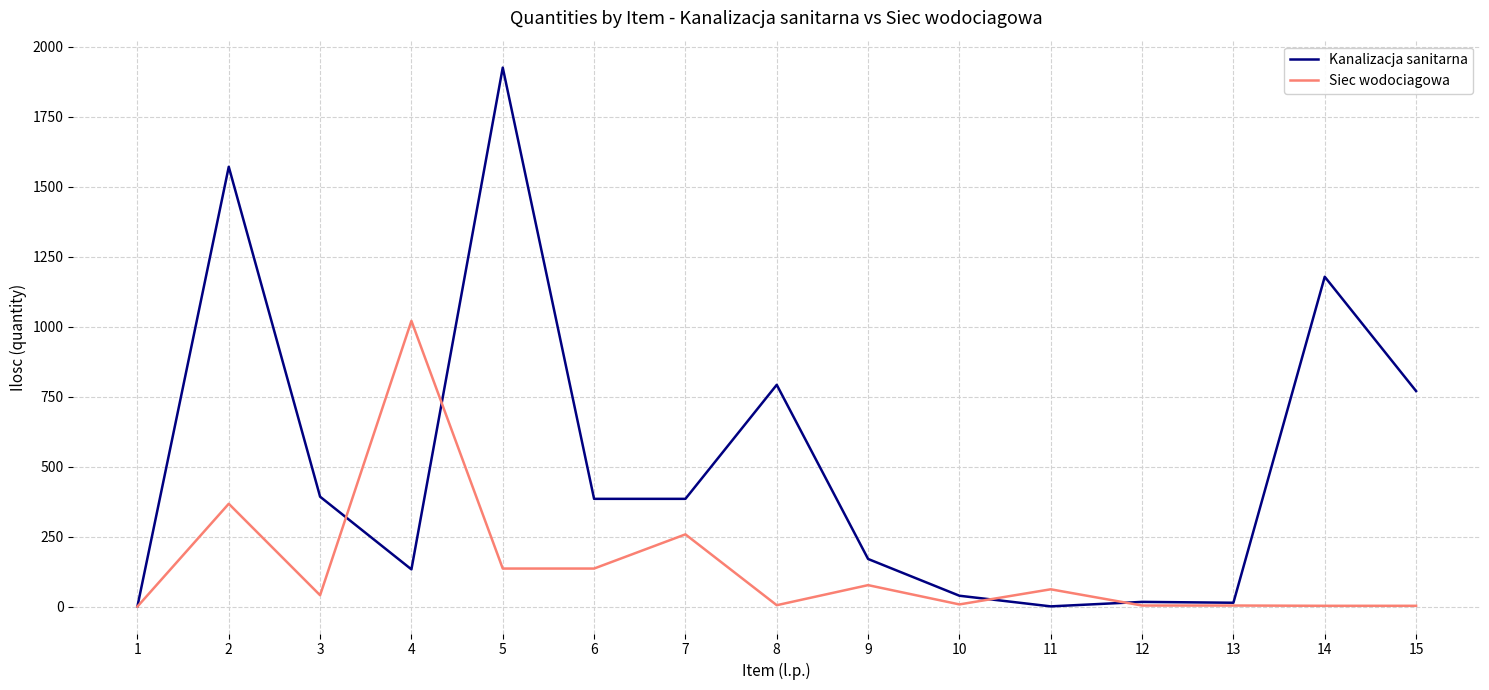

What is the maximum value for Kanalizacja sanitarna?

1926.2